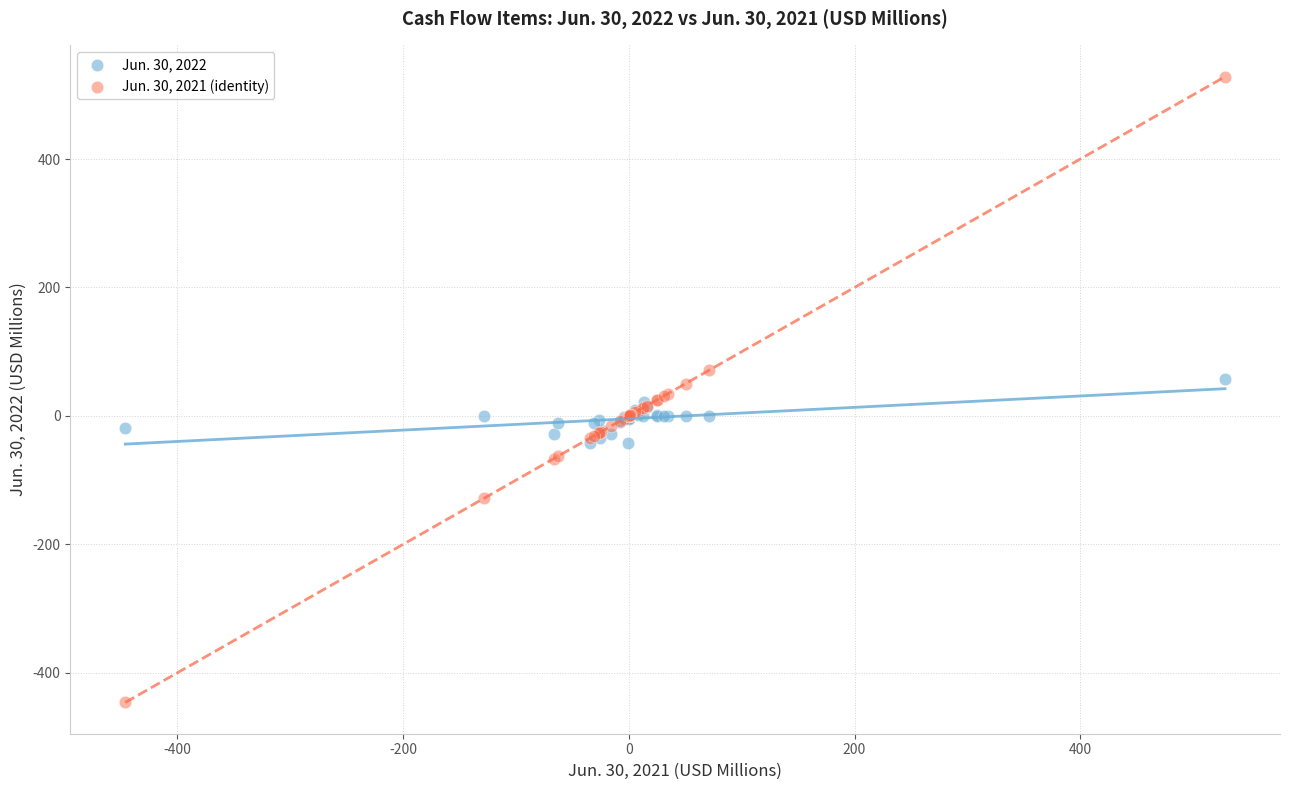

Which series contains the highest Y value?

Jun. 30, 2021 (identity)